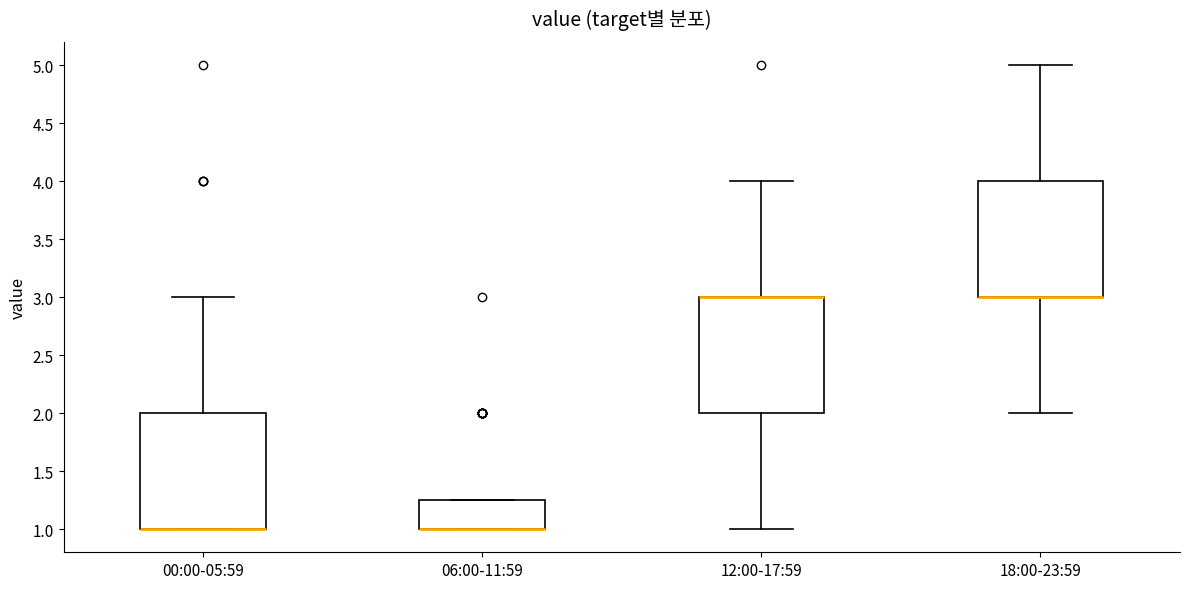

Where is the upper edge of the box for 06:00-11:59 on the y-axis? The values are not printed on the chart, so give them approximately, as read against the axis.

1.25